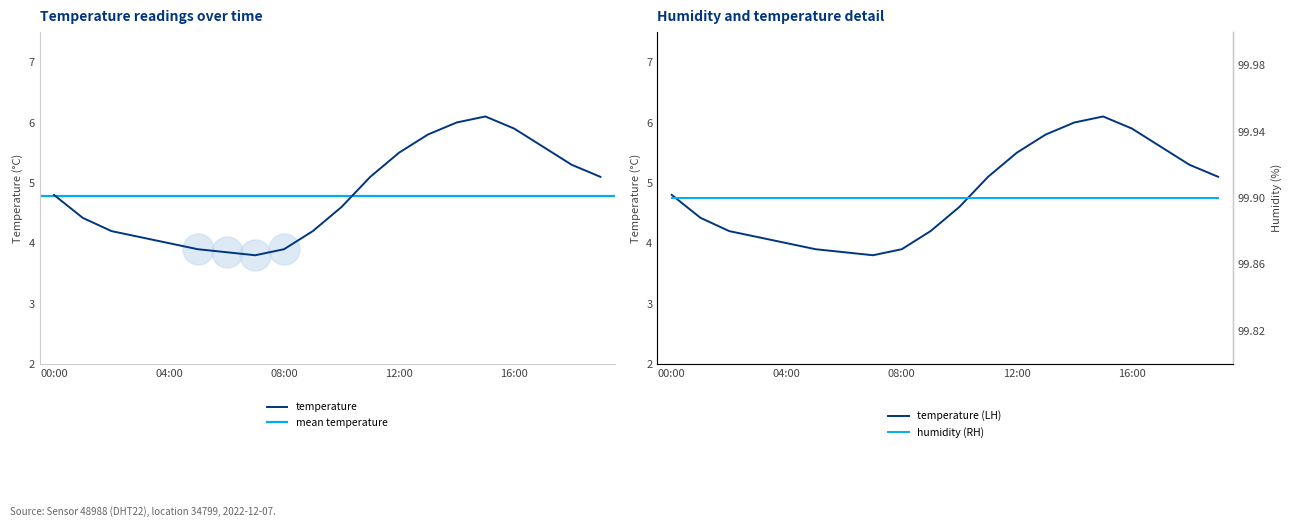

Between 14:00 and 08:00, which is larger?

14:00